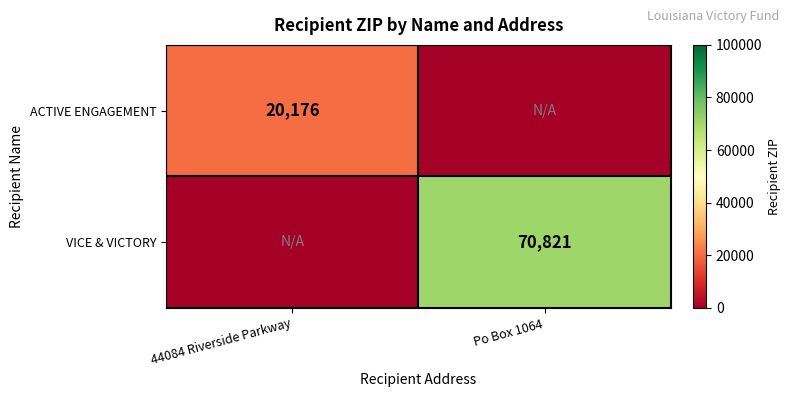

Is the value of VICE & VICTORY at Po Box 1064 greater than the value of ACTIVE ENGAGEMENT at 44084 Riverside Parkway?

Yes